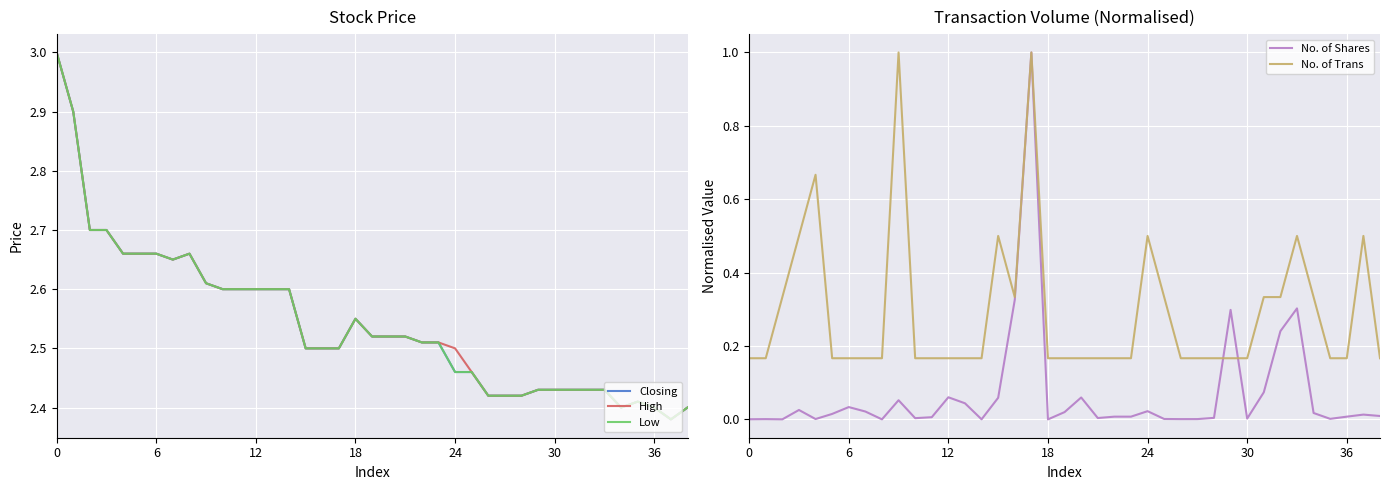

What is the label of the 15th point from the right?

24